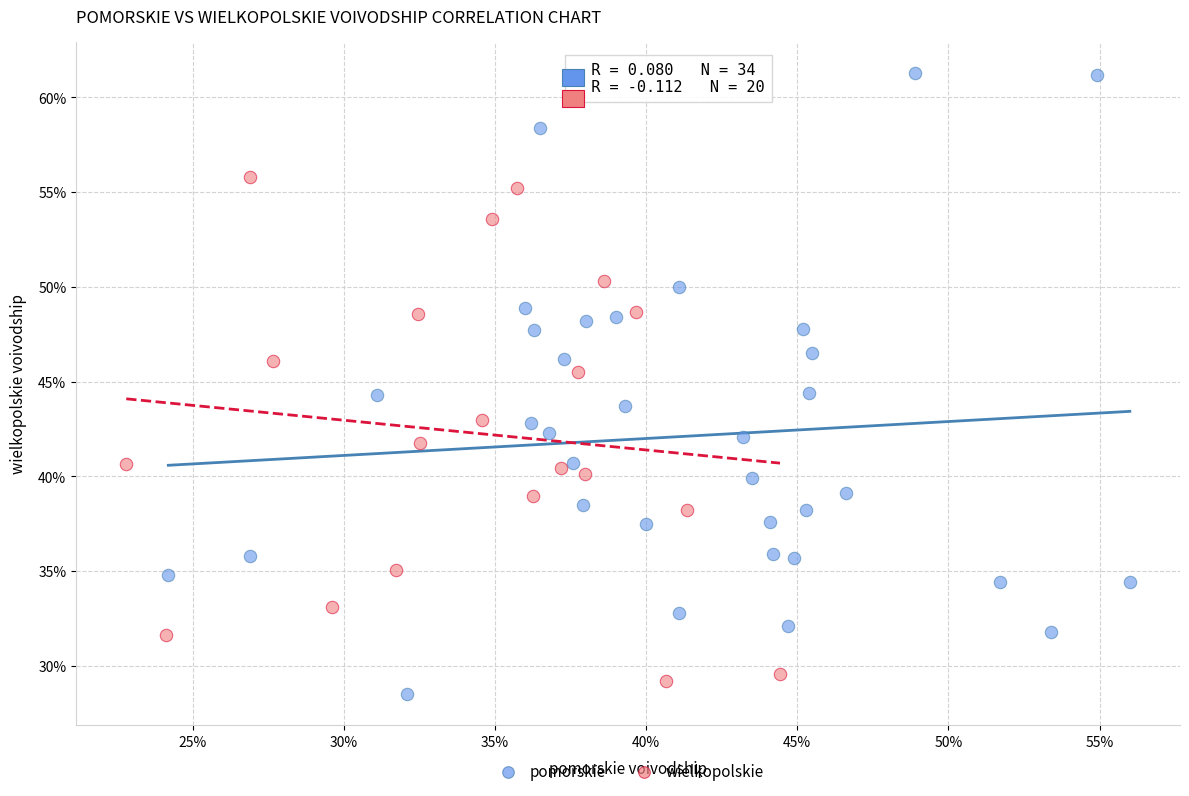

Which series has the widest spread of Y values?

pomorskie